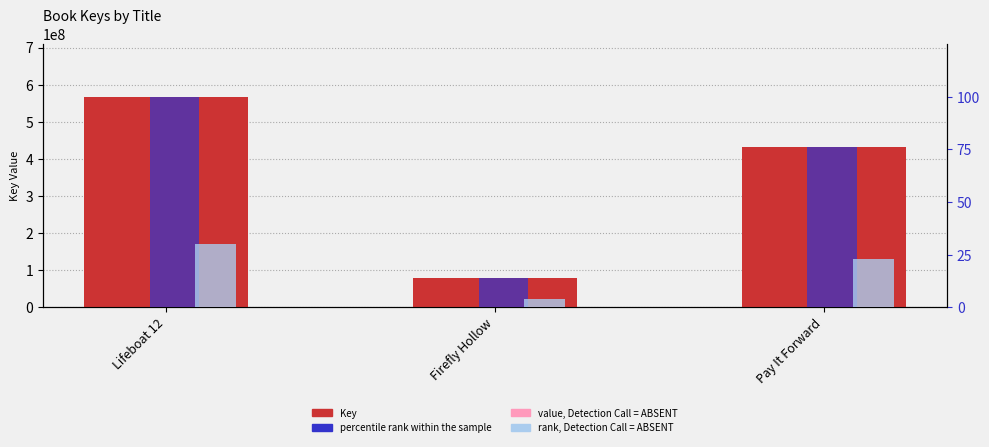

How many values in the Key series exceed 431283590?

1